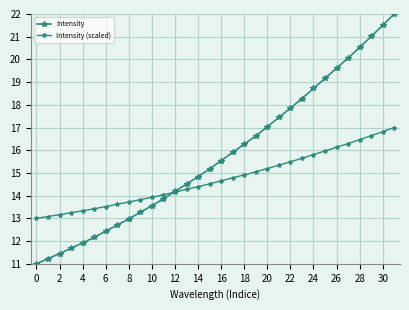

Rank the series by their maximum value, from lowest to highest.

Intensity (scaled), Intensity